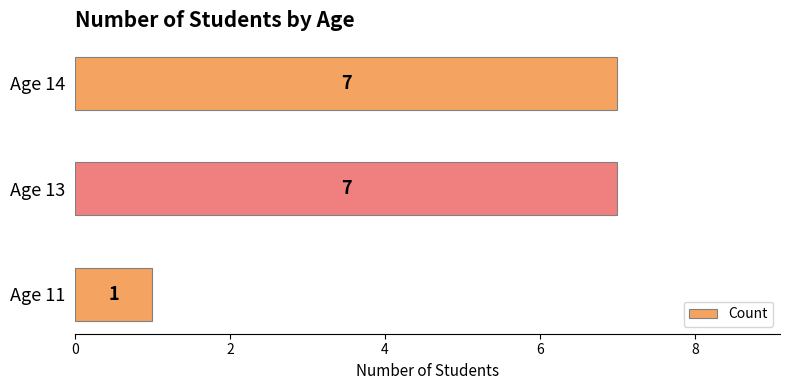

Is it true that the value at Age 11 is 1?

True